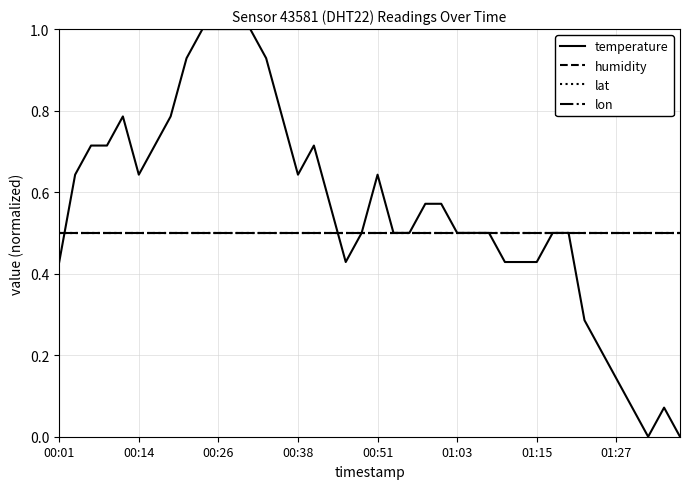

Does the chart display data point markers on the line(s)?

No